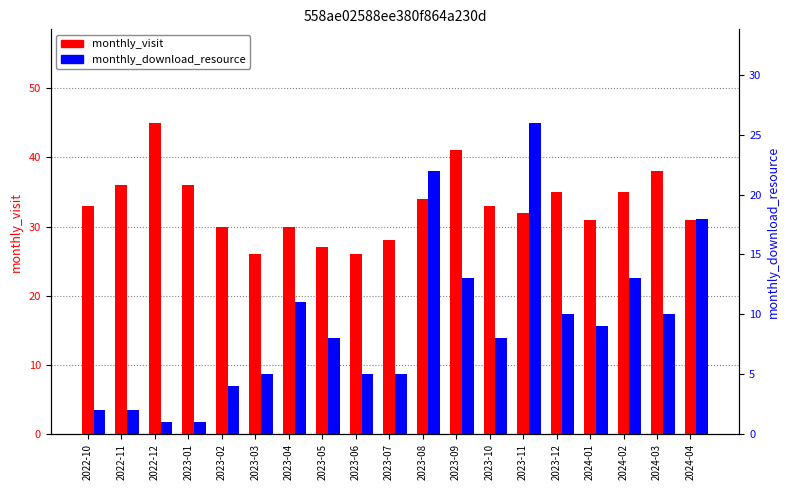

What is the spread (max minus min) of values at 2023-04?

19